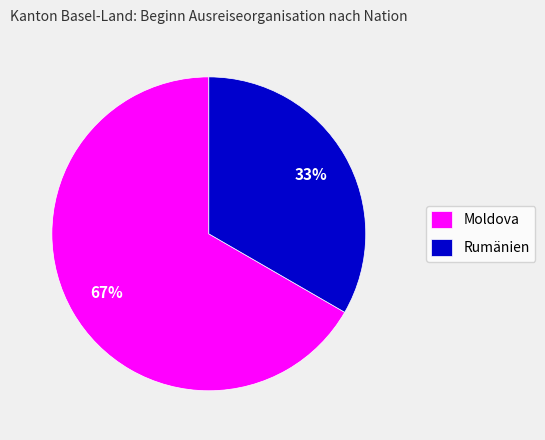

True or false: Moldova accounts for 52% of the total.

False